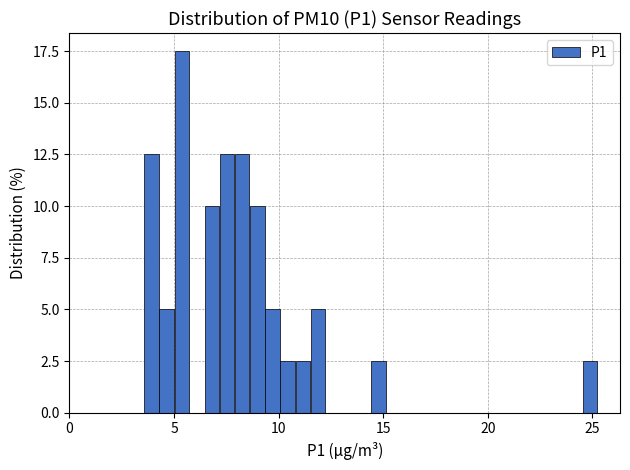

Around what value on the x-axis is the tallest bar? Give the approximate position of its centre, as read against the axis.

5.5